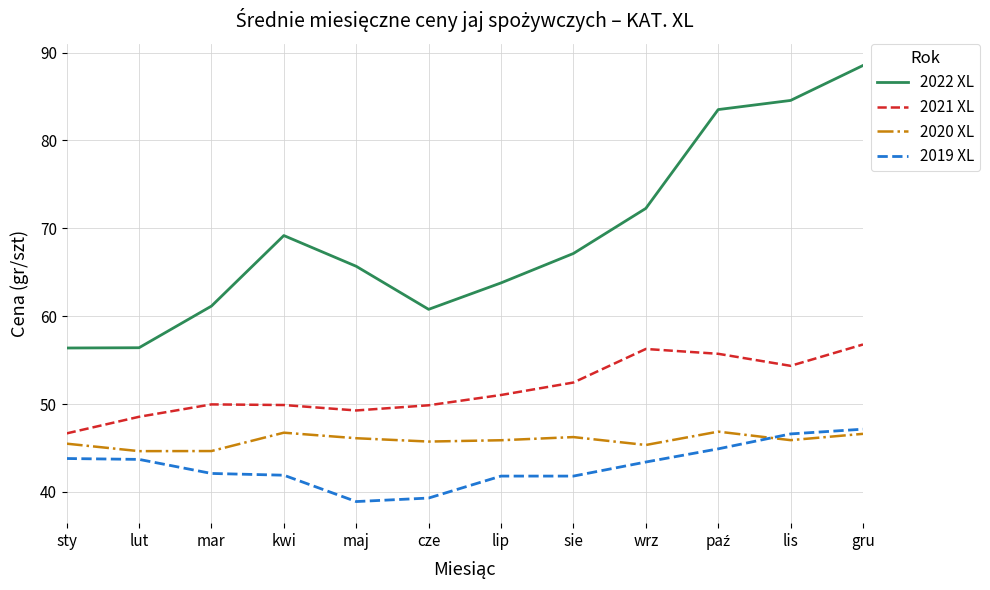

Is it true that 2020 XL equals 45.5 at sty?

True